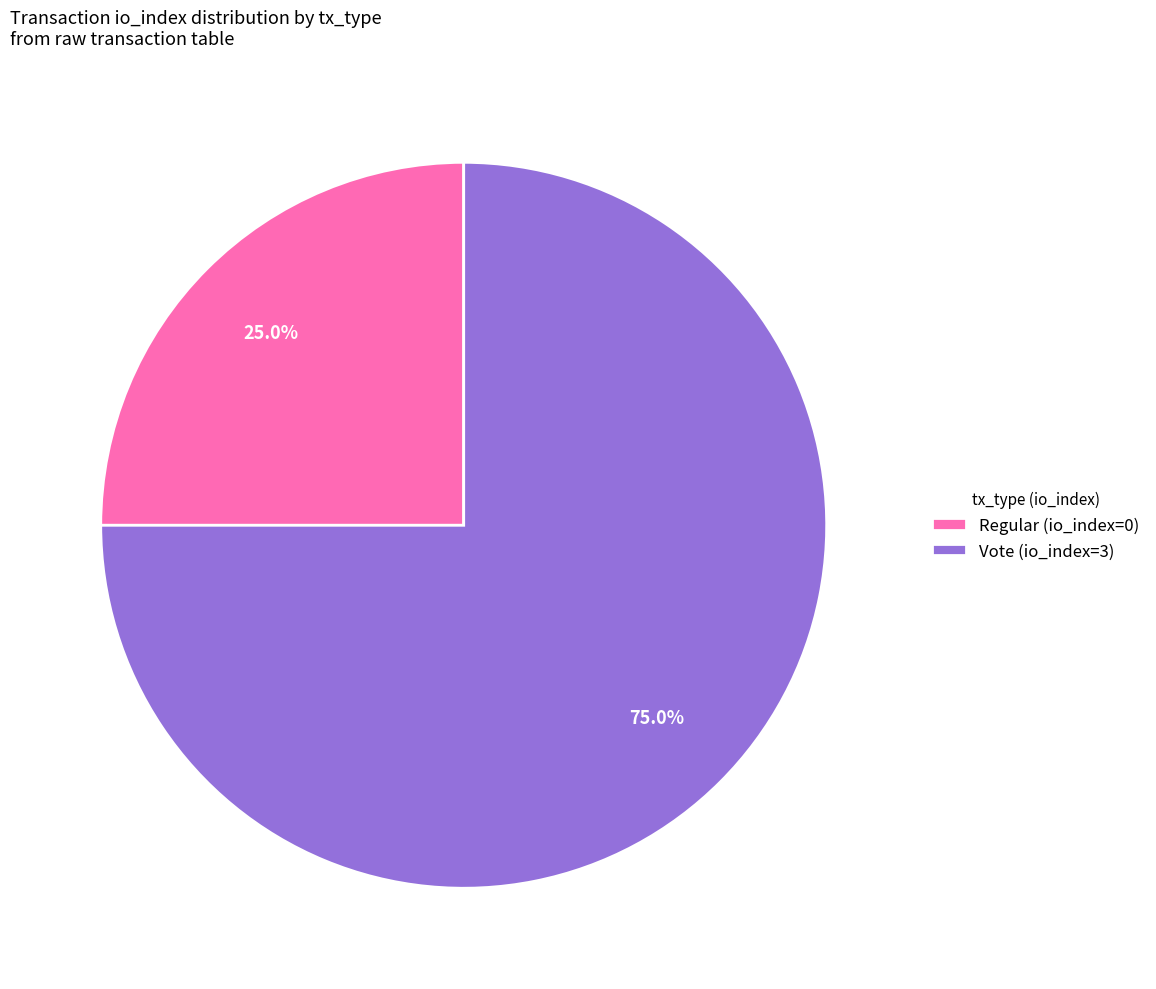

Between Vote (io_index=3) and Regular (io_index=0), which is larger?

Vote (io_index=3)